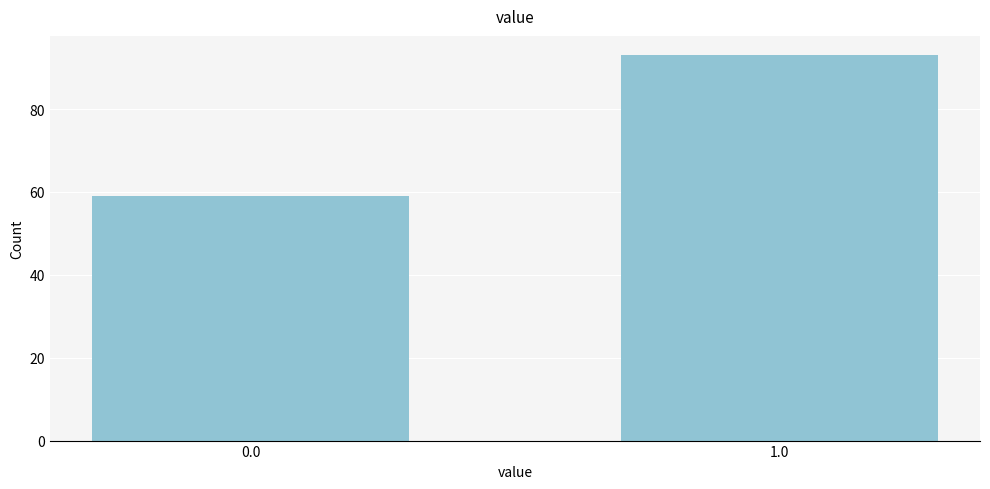

Reading right to left, extract all data points from this chart.

93	59